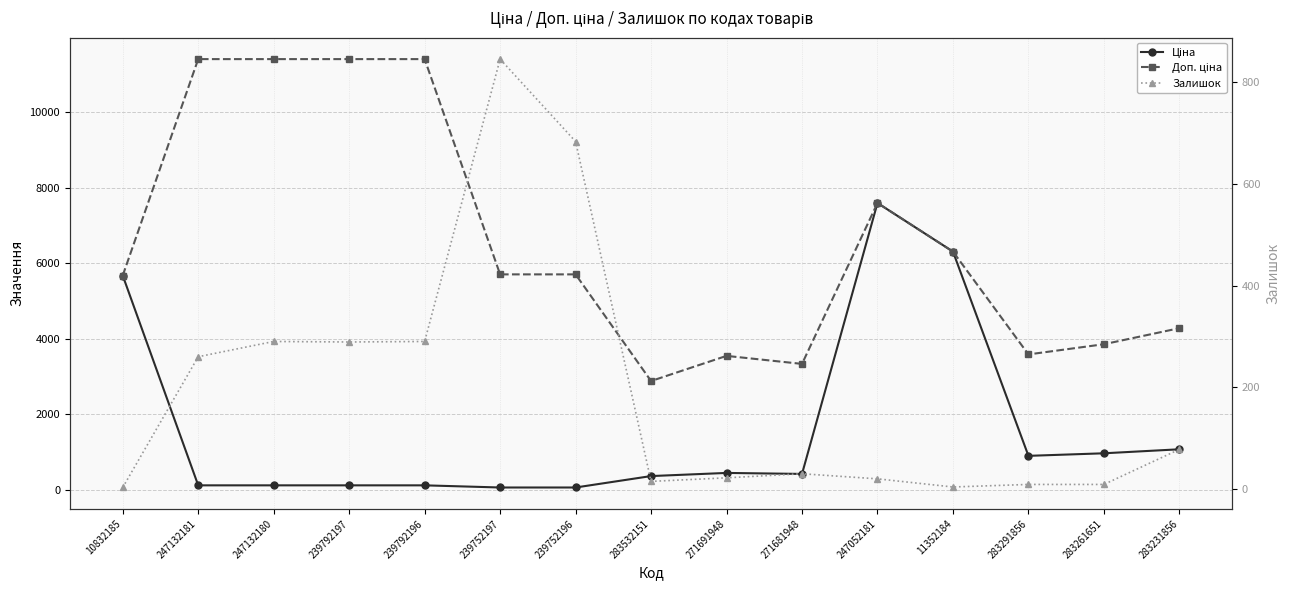

True or false: Доп. ціна and Залишок intersect in this chart.

False